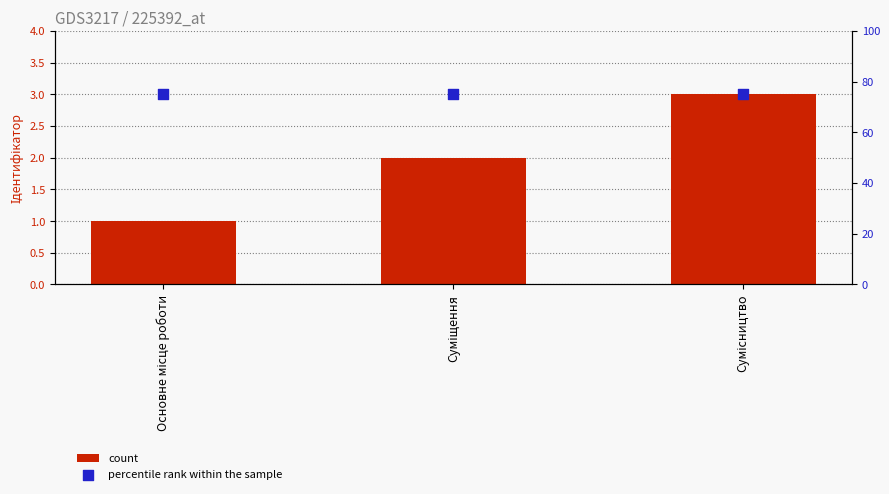

At how many categories does at least one series exceed 10?

3